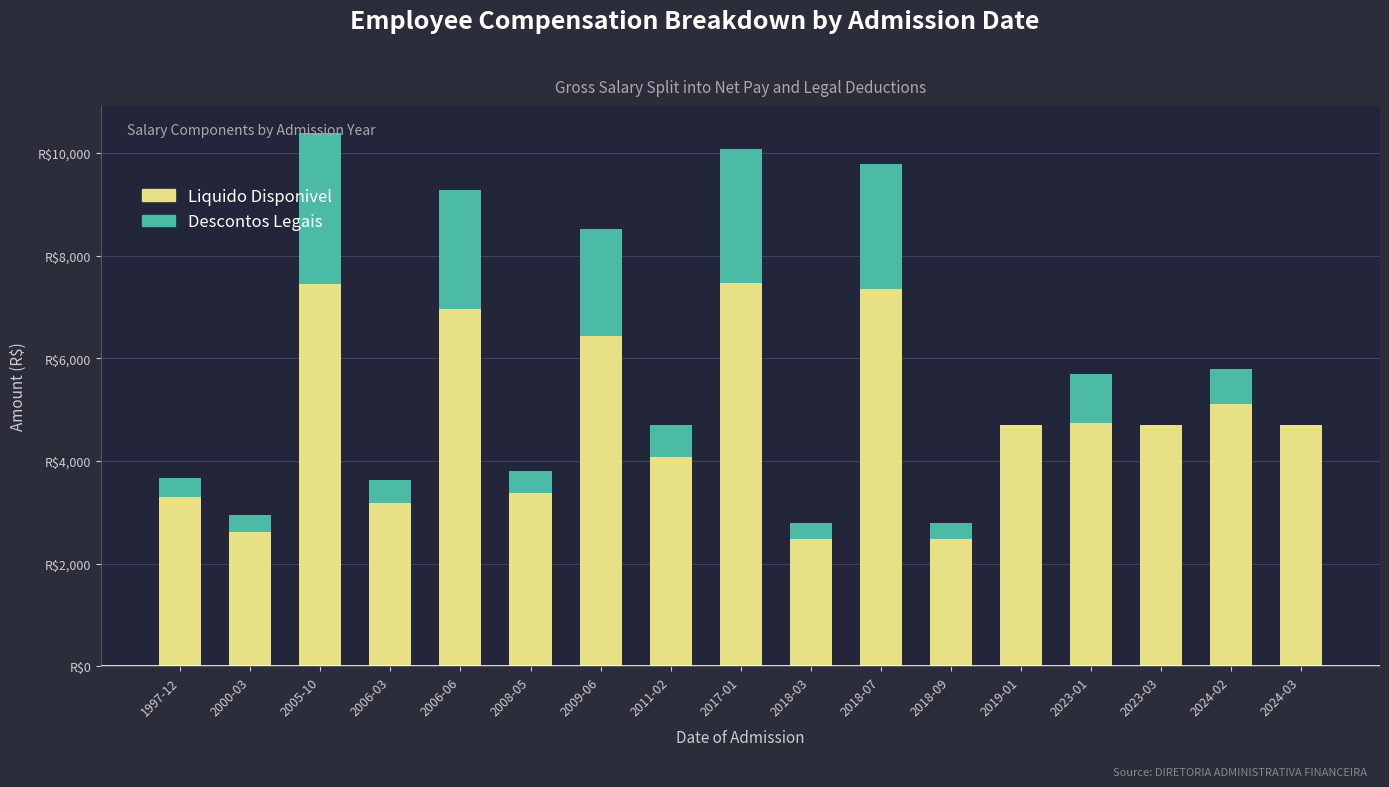

What is the label of the 11th bar from the left?

2018-07